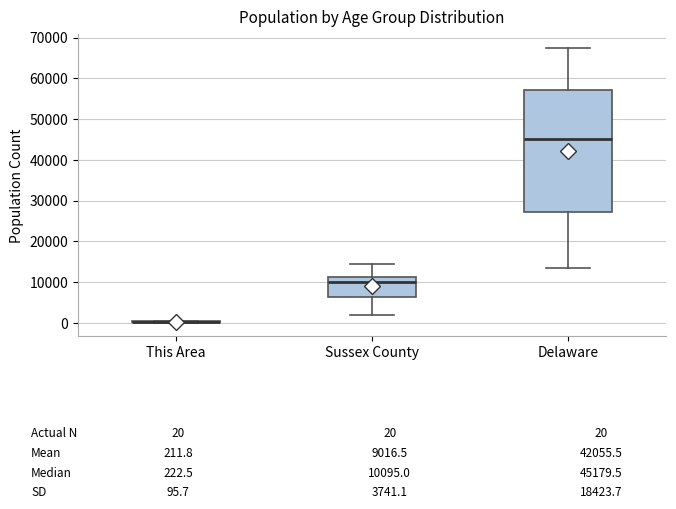

Which box is the tallest, from its lower edge to its upper edge?

Delaware